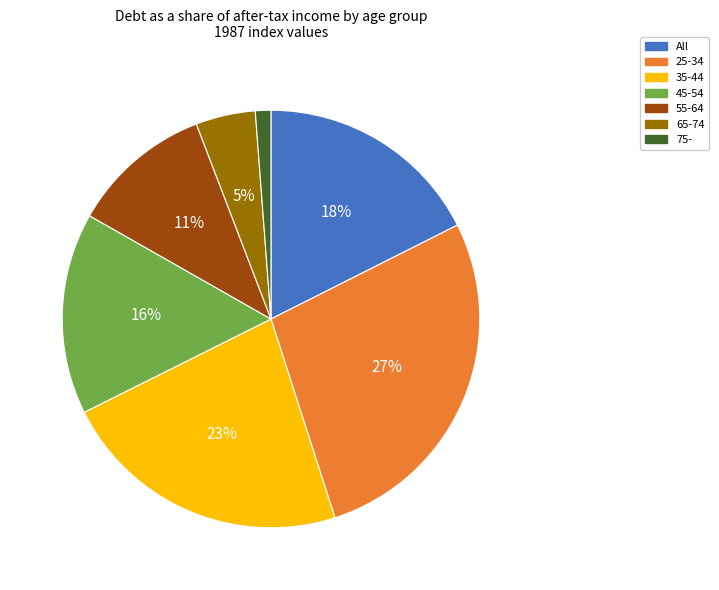

True or false: 75- accounts for 9% of the total.

False